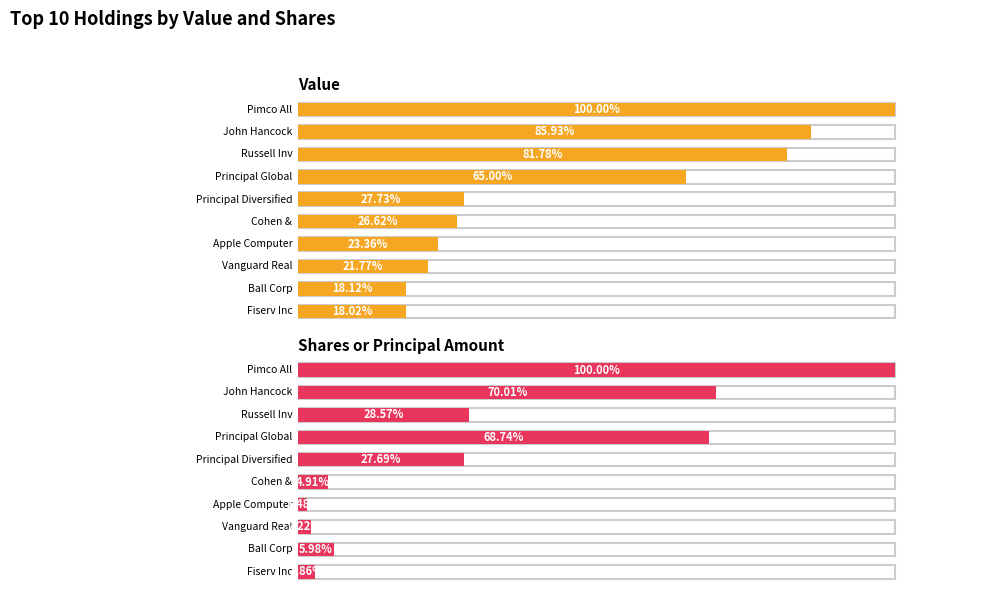

The Value series shows 19059000 at John Hancock Alter Asset Allocation. True or false?

True